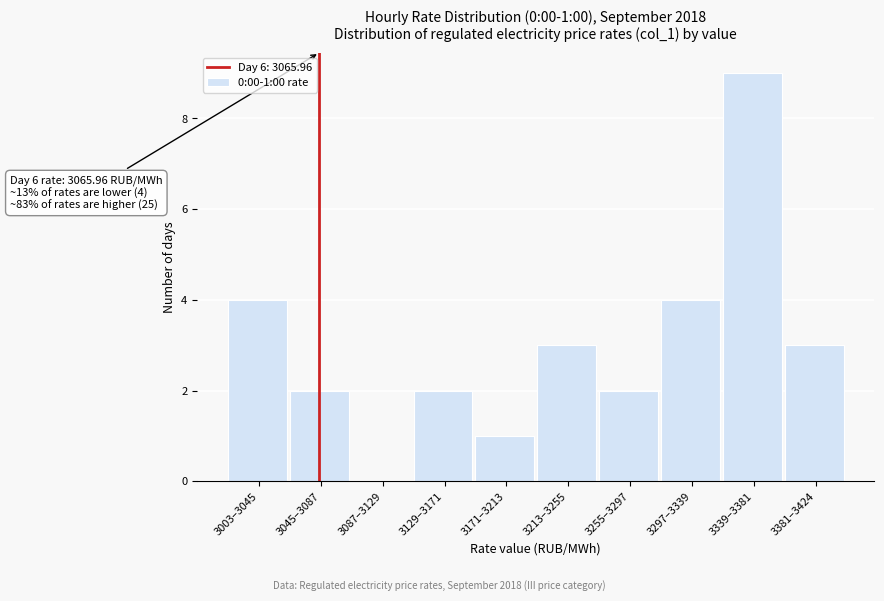

Reading right to left, extract all data points from this chart.

3381–3424=3	3339–3381=9	3297–3339=4	3255–3297=2	3213–3255=3	3171–3213=1	3129–3171=2	3087–3129=0	3045–3087=2	3003–3045=4